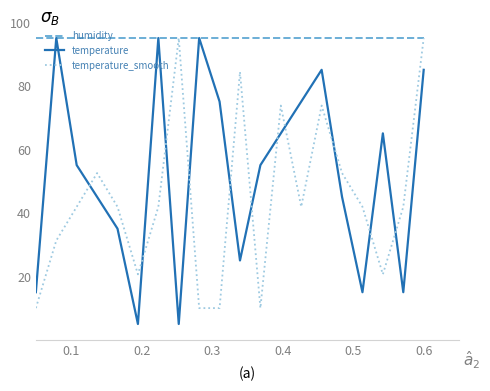

List the series in order of their overall mean, highest first.

humidity, temperature, temperature_smooth